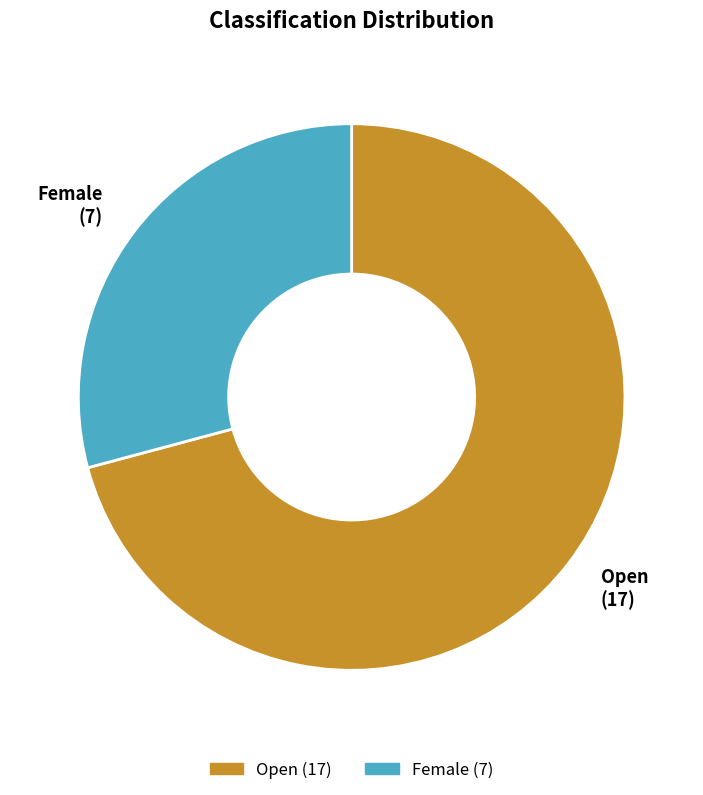

Rank the categories by value from lowest to highest.

Female, Open